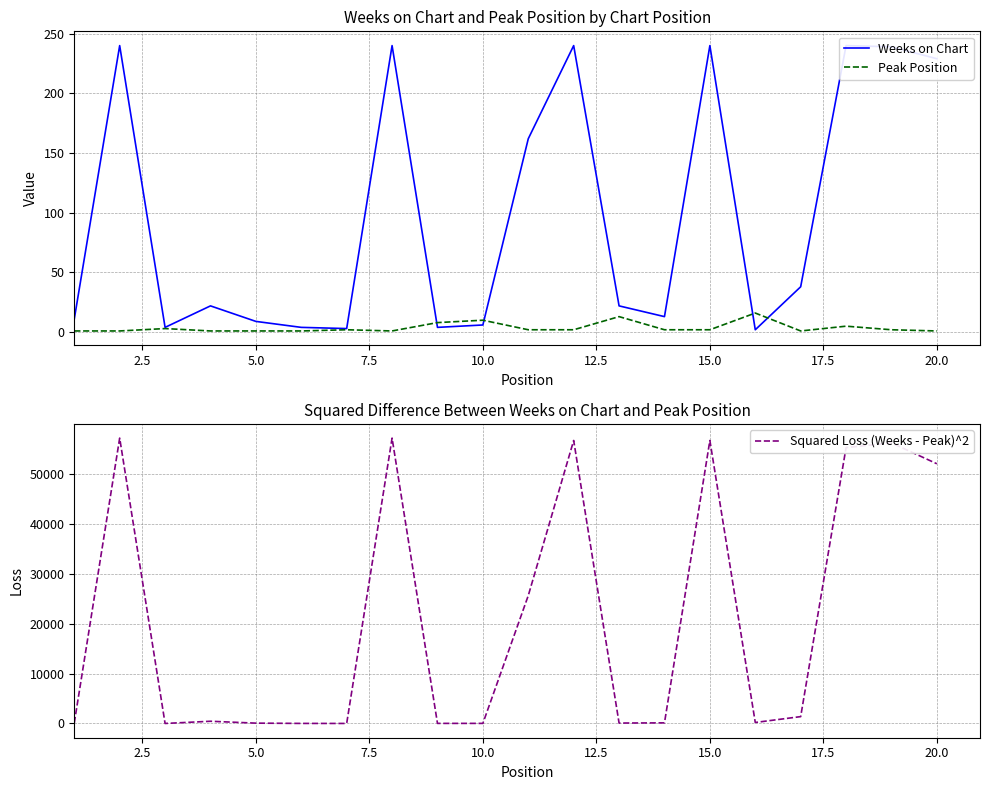

In Weeks on Chart, how many points are lower than both neighbors (excluding endpoints)?

5